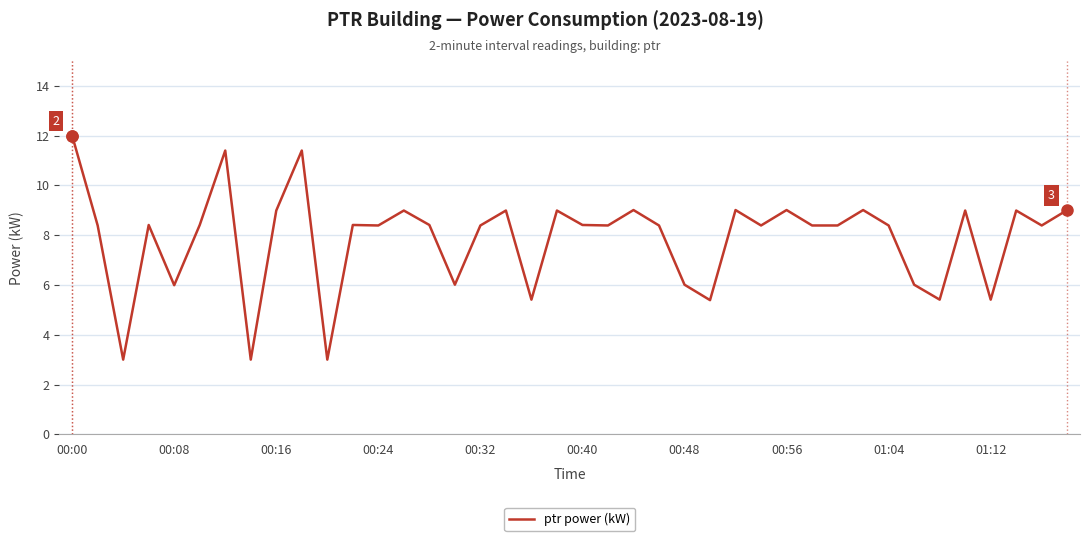

What is the difference between the maximum and minimum values?

9.0